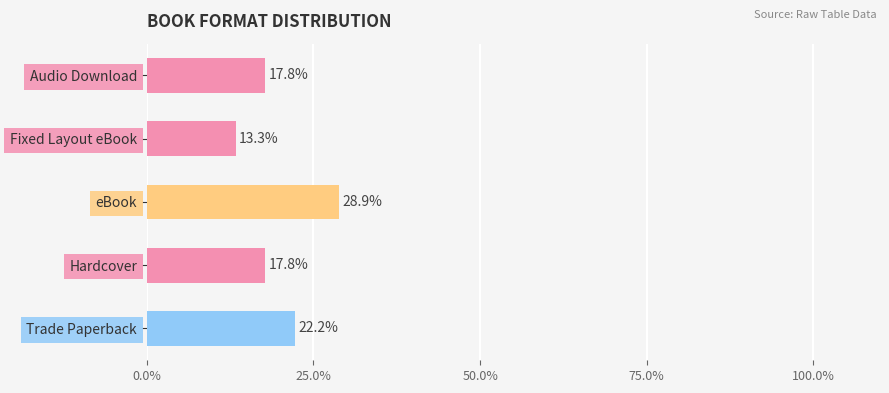

At which category does the chart reach its minimum across all series?

Fixed Layout eBook